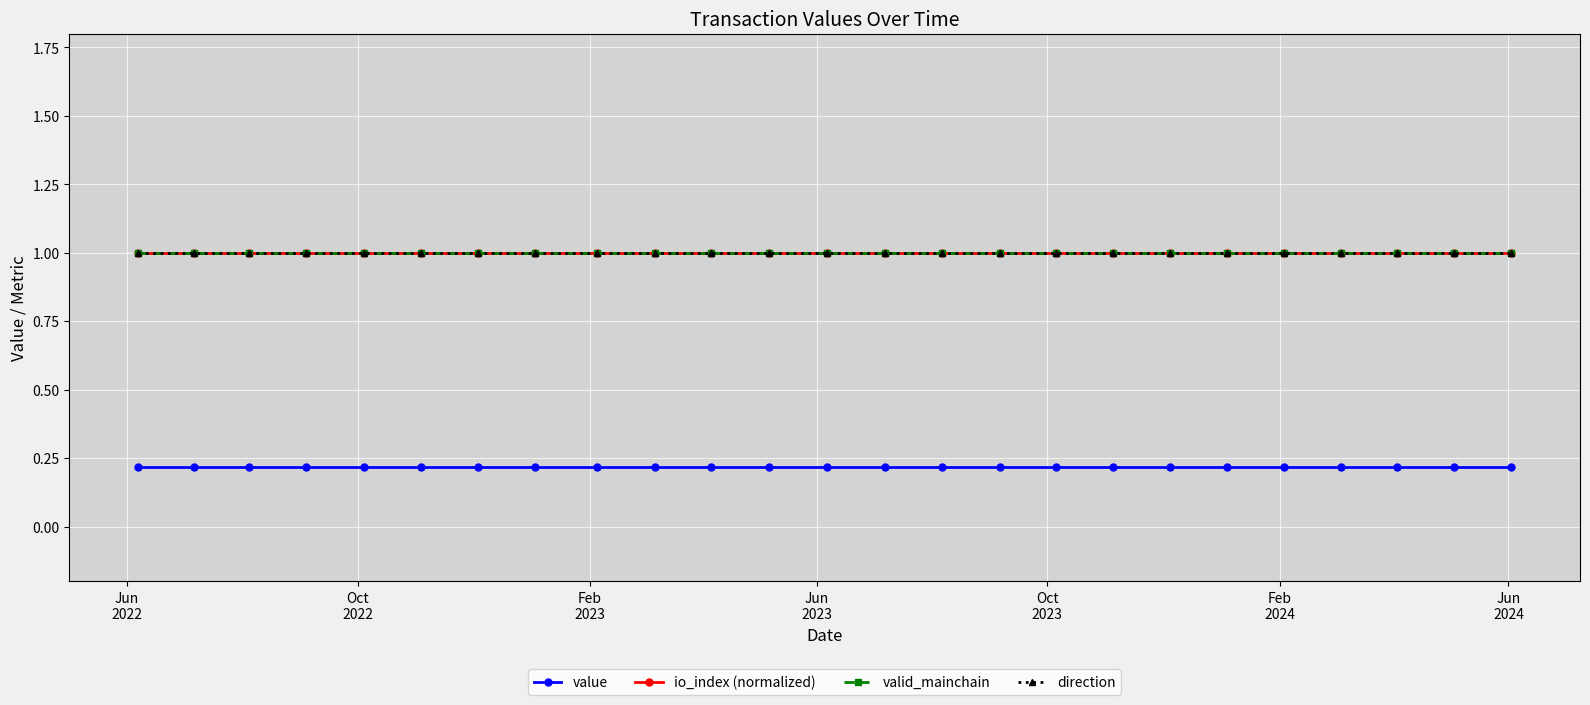

True or false: value and direction cross at least once.

False